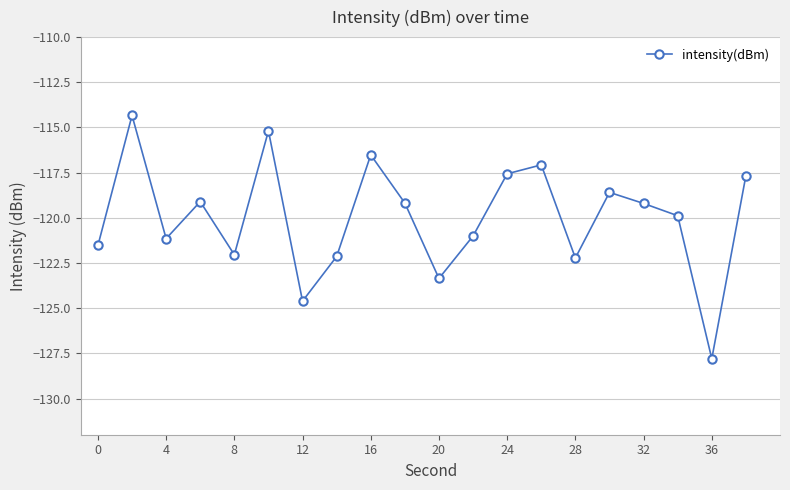

True or false: the data has more than 0 interior local peaks.

True